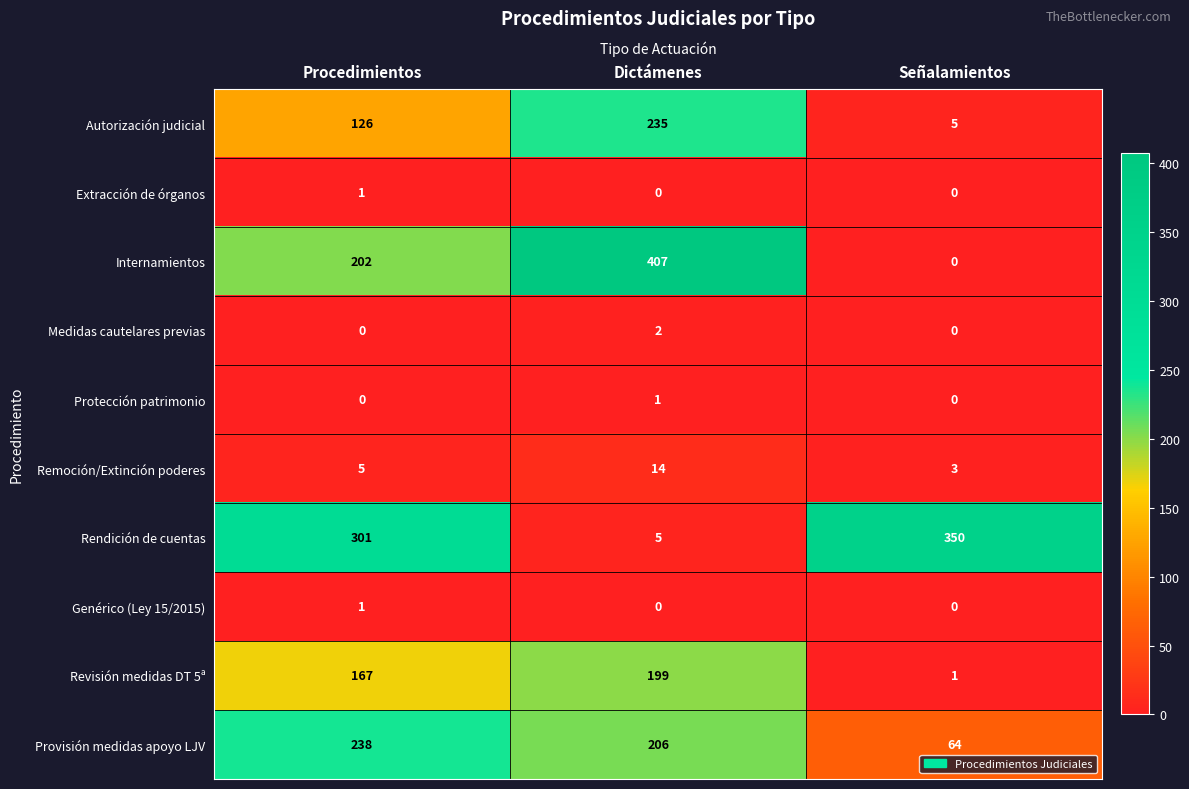

At which category does the chart reach its peak across all series?

Dictámenes